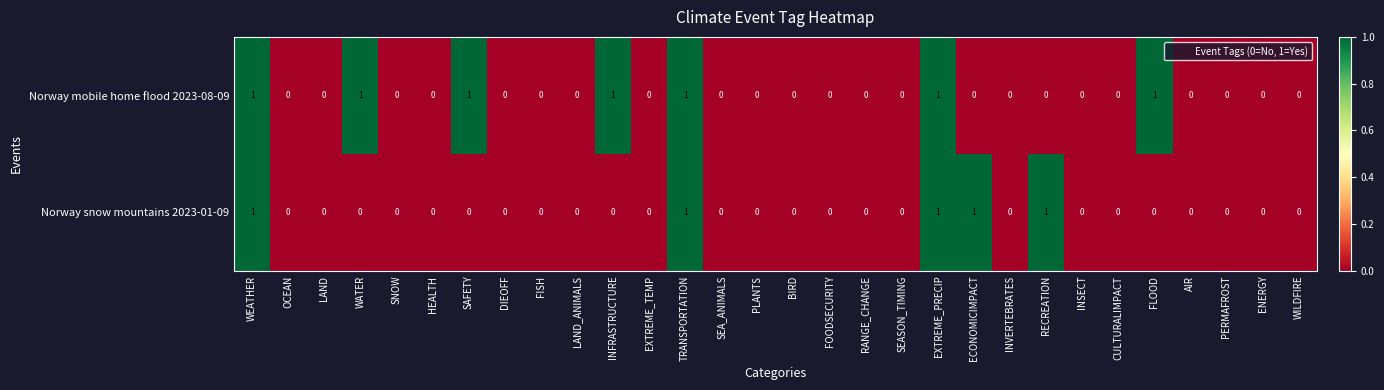

Which series changed the most between WATER and AIR?

Norway mobile home flood 2023-08-09